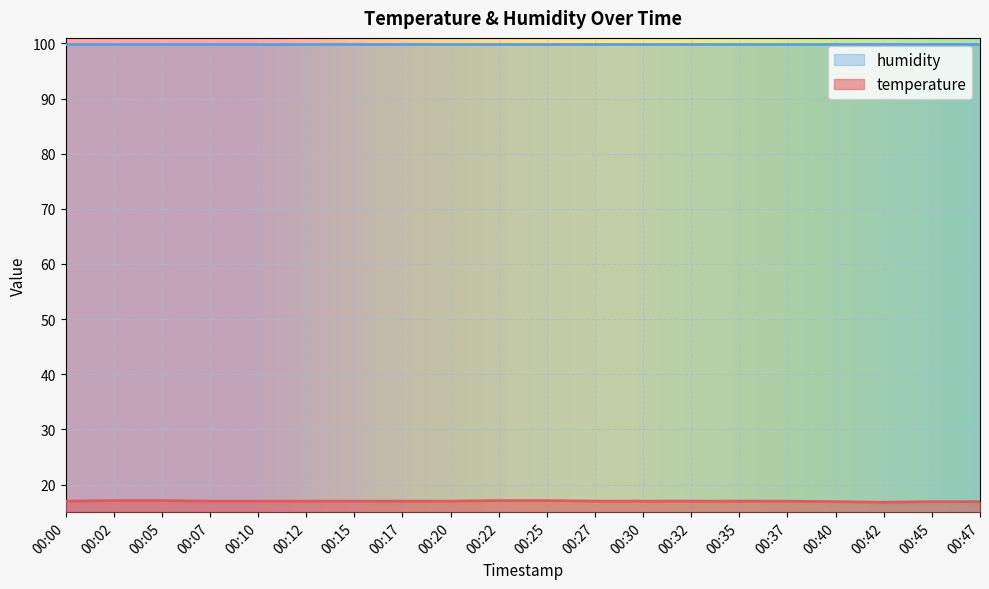

What is the change in value from 00:05 to 00:40?

-0.2